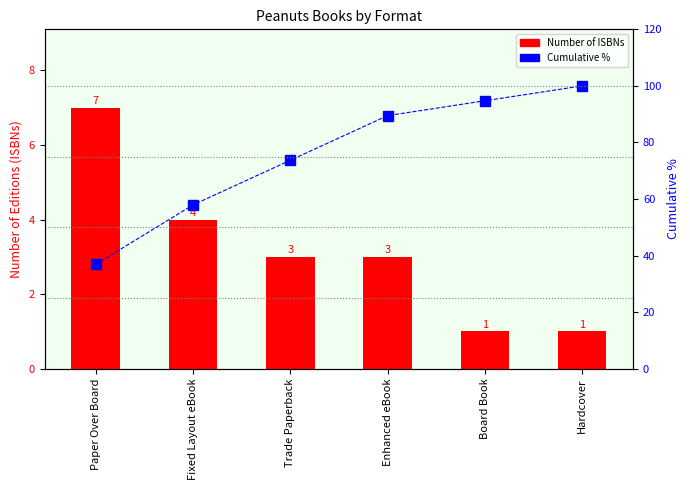

Which label corresponds to the largest value in the chart?

Hardcover